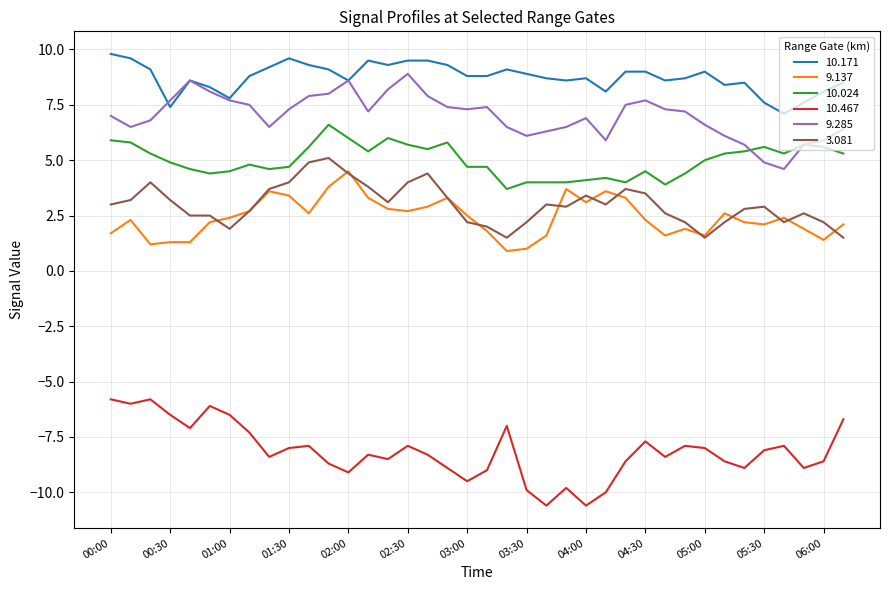

Which series has the largest total across all categories?

10.171